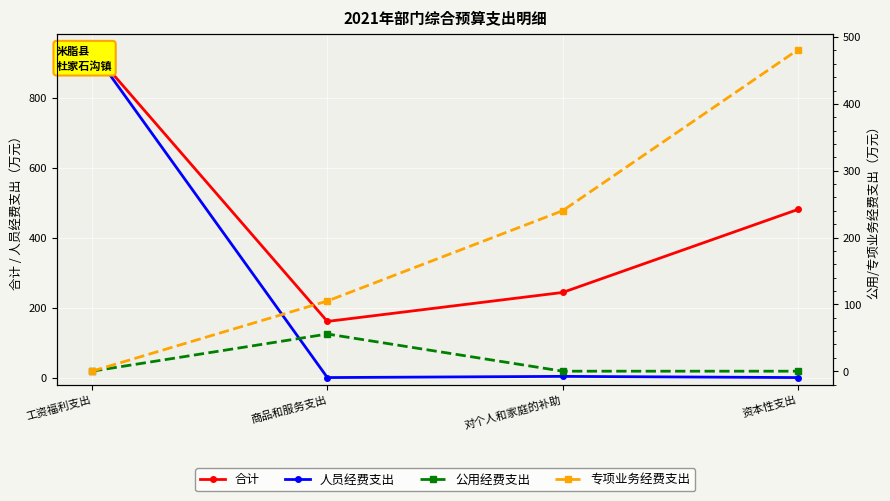

What is the difference between the 合计 values at 资本性支出 and 商品和服务支出?

320.4